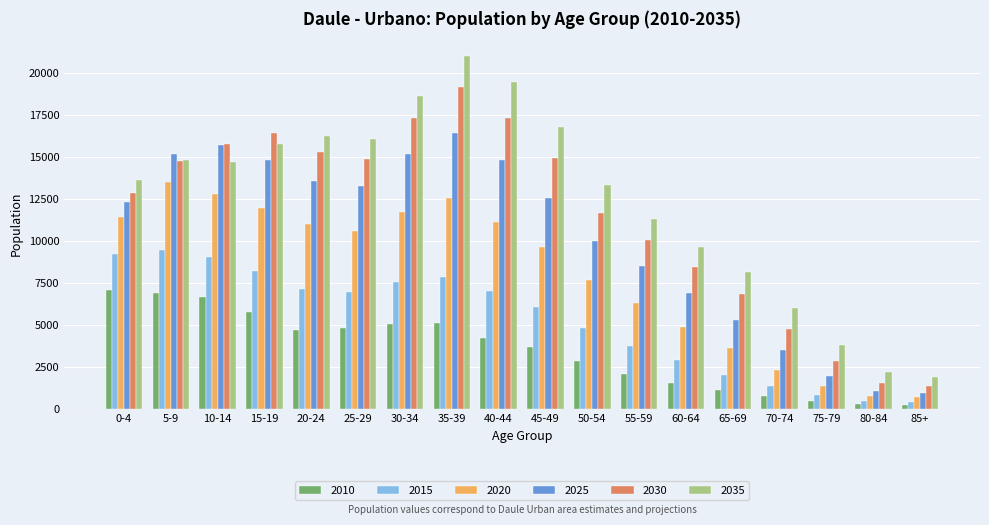

How many bars are there in total?

108